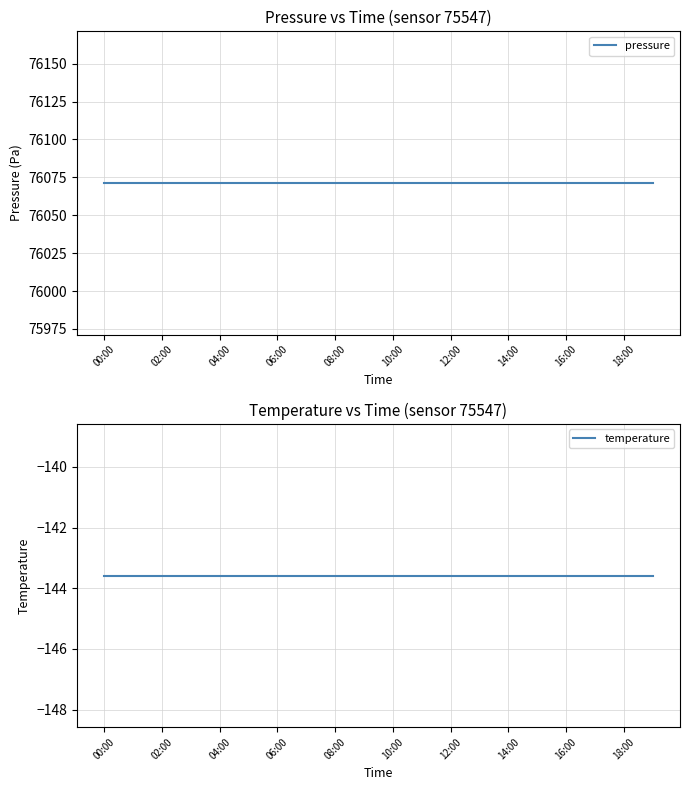

What are all the series names shown in the legend?

pressure, temperature